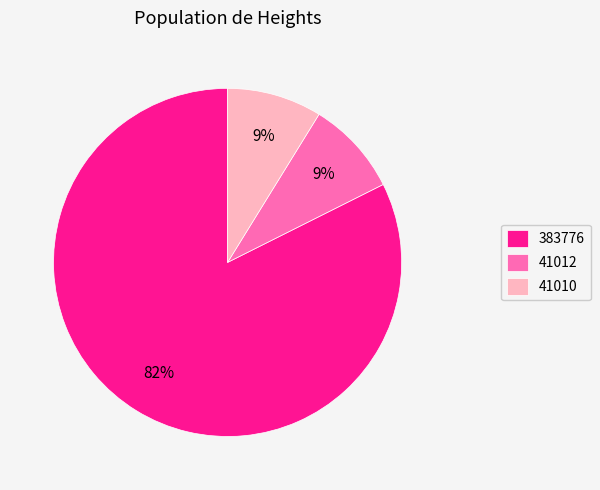

What is the largest slice in the pie chart?

383776